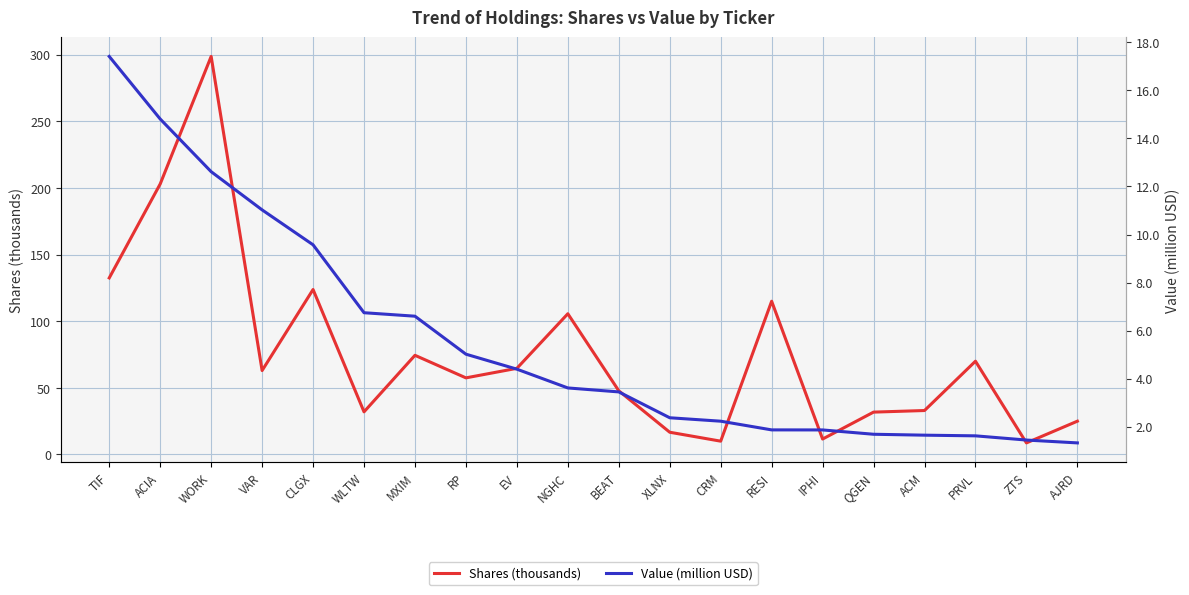

True or false: Shares (thousands) and Value (million USD) intersect in this chart.

False